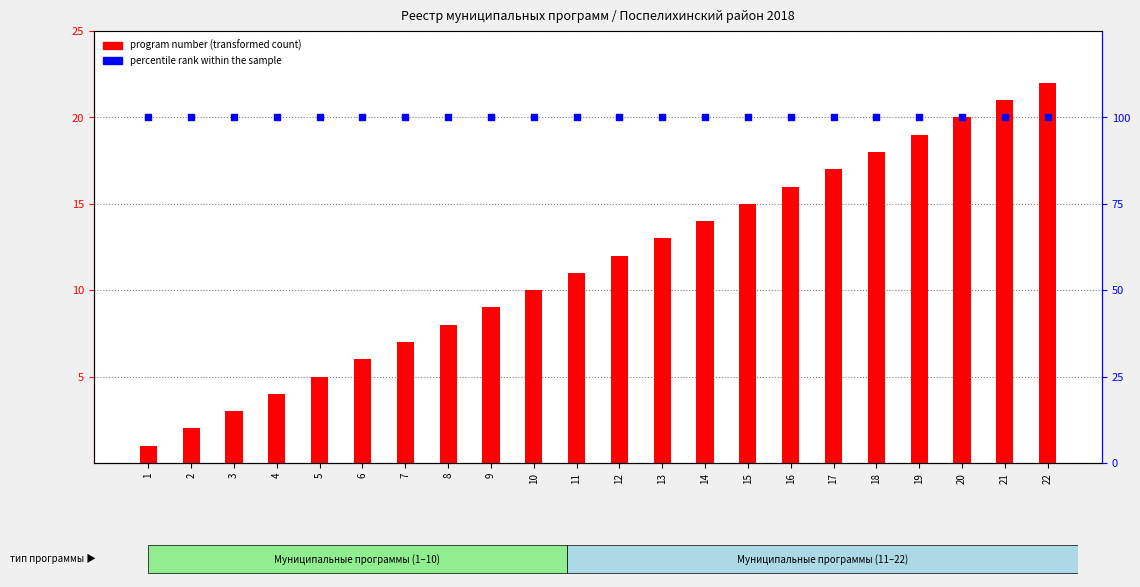

Which series has the largest total across all categories?

percentile rank within the sample